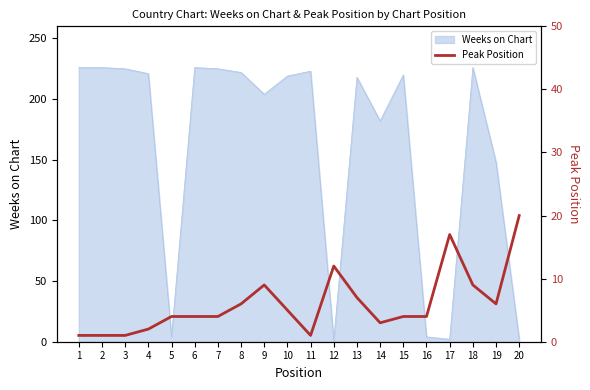

Reading left to right, transcribe all the data shown in this chart.

1	1	1	2	4	4	4	6	9	5	1	12	7	3	4	4	17	9	6	20